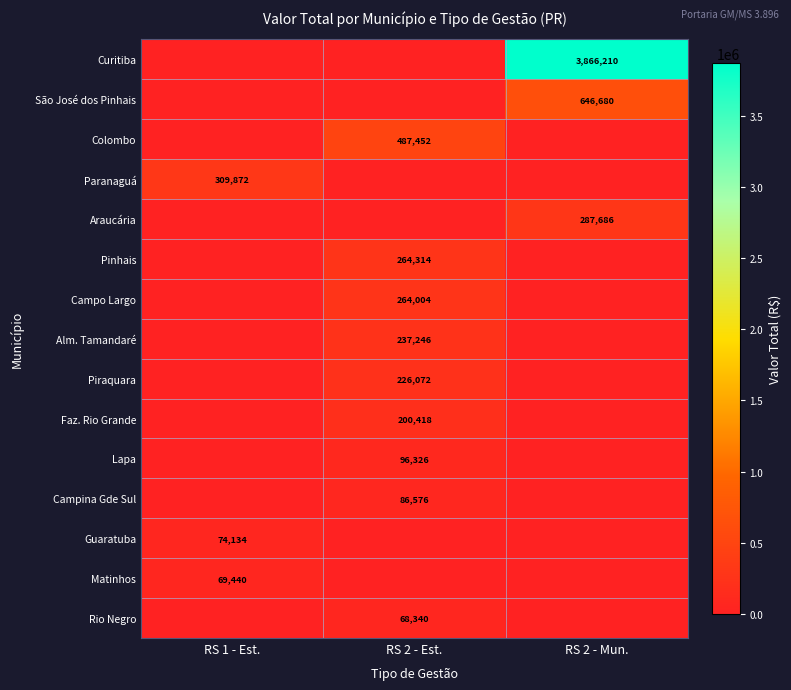

The Guaratuba series shows 18895 at RS 1 - Est.. True or false?

False